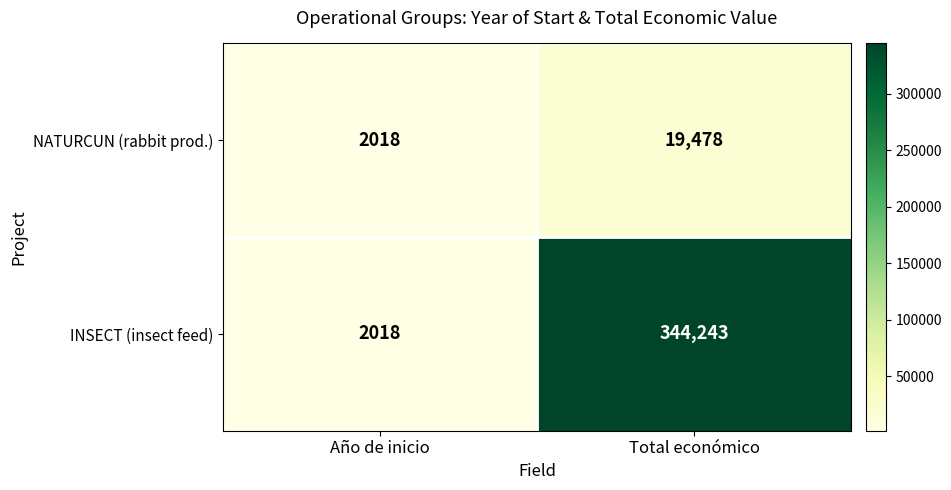

Which series has the largest range (max minus min)?

INSECT (insect feed)